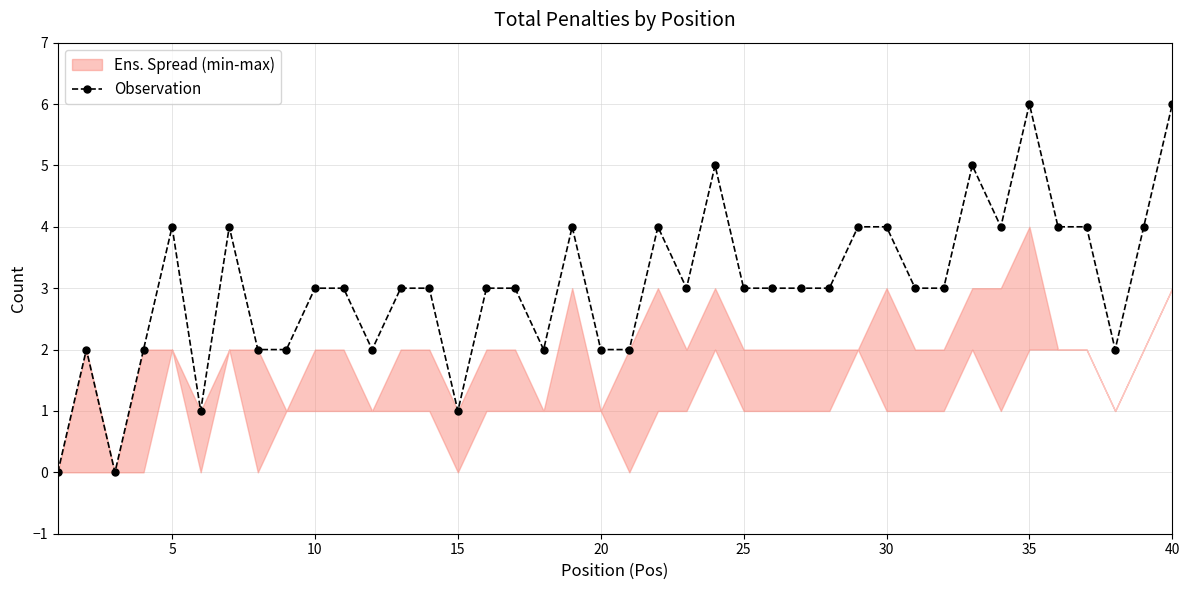

Is it true that Observation equals 3 at 20?

False